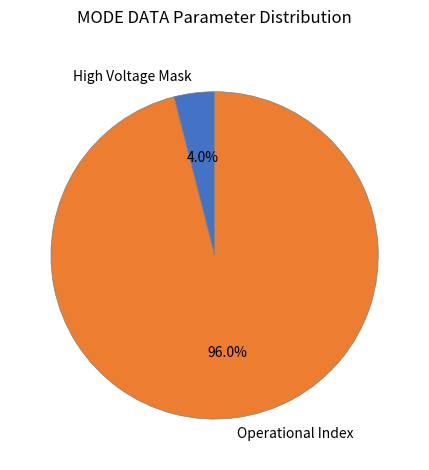

Do Operational Index and High Voltage Mask together represent more than half of the pie?

Yes